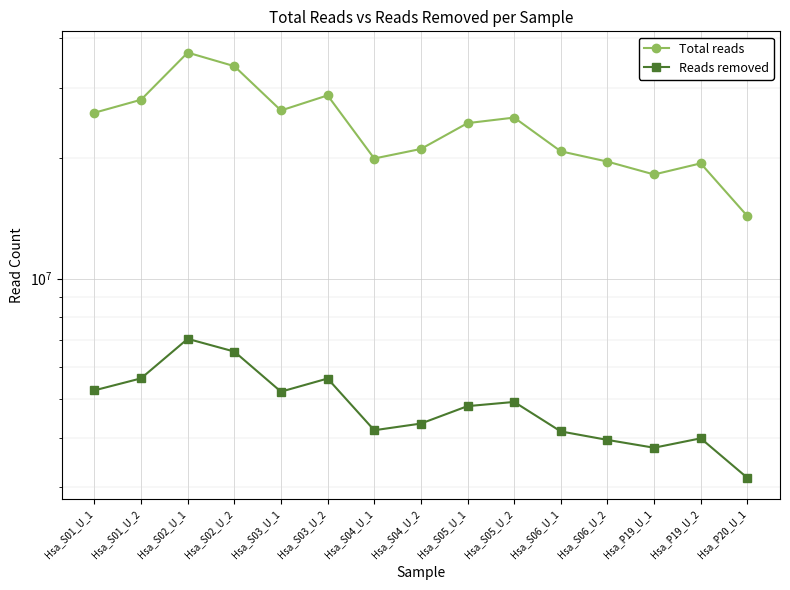

Reading left to right, list all the values displayed in this chart.

Total reads: Hsa_S01_U_1=25998485	Hsa_S01_U_2=28021451	Hsa_S02_U_1=36770004	Hsa_S02_U_2=34002573	Hsa_S03_U_1=26340293	Hsa_S03_U_2=28734878	Hsa_S04_U_1=19970884	Hsa_S04_U_2=21100408	Hsa_S05_U_1=24487792	Hsa_S05_U_2=25282543	Hsa_S06_U_1=20816412	Hsa_S06_U_2=19617134	Hsa_P19_U_1=18214618	Hsa_P19_U_2=19420602	Hsa_P20_U_1=14333697
Reads removed: Hsa_S01_U_1=5248910	Hsa_S01_U_2=5624724	Hsa_S02_U_1=7063660	Hsa_S02_U_2=6563460	Hsa_S03_U_1=5209473	Hsa_S03_U_2=5619401	Hsa_S04_U_1=4170894	Hsa_S04_U_2=4334616	Hsa_S05_U_1=4792804	Hsa_S05_U_2=4910045	Hsa_S06_U_1=4142637	Hsa_S06_U_2=3944822	Hsa_P19_U_1=3770918	Hsa_P19_U_2=3981223	Hsa_P20_U_1=3170259